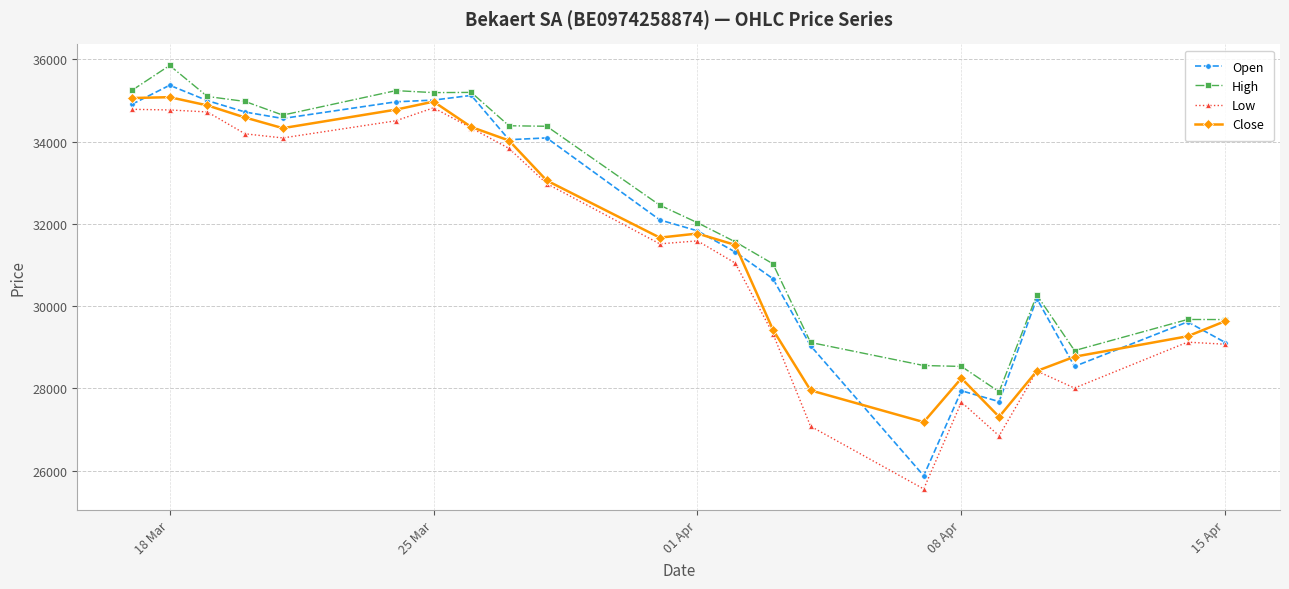

Rank the series by their maximum value, from lowest to highest.

Low, Close, Open, High